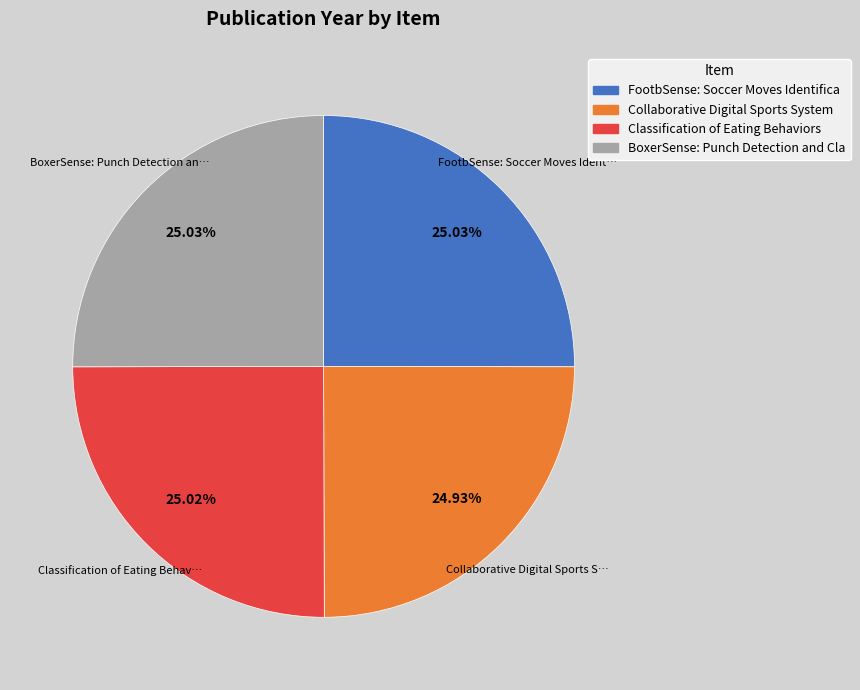

Is there a majority slice in this chart?

No